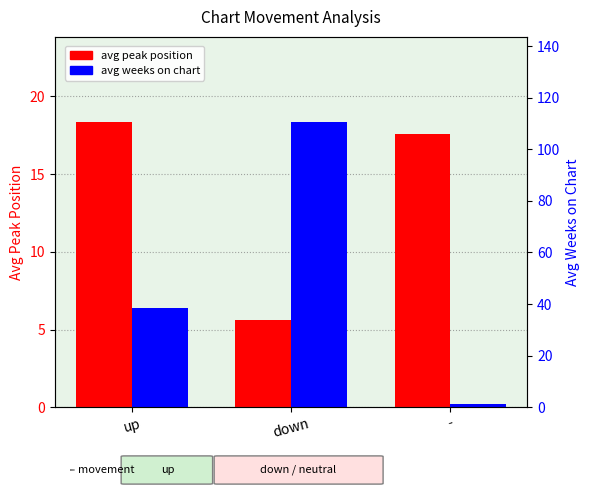

Reading left to right, list all the values displayed in this chart.

avg peak position: 18.3	5.6	17.6
avg weeks on chart: 38.7	110.5	1.4